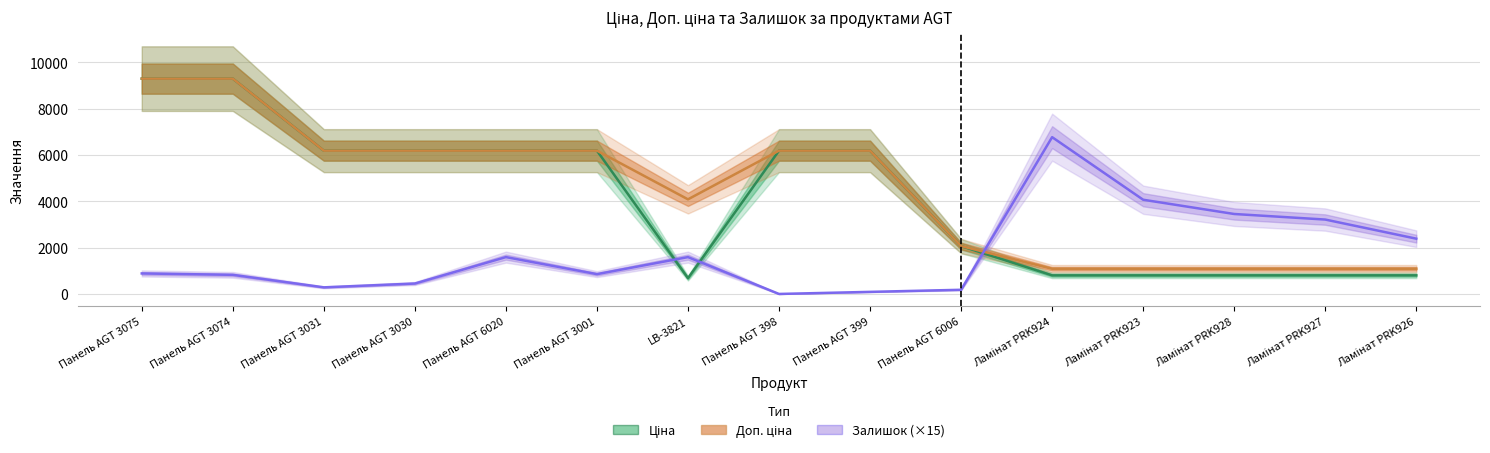

Reading left to right, list all the values displayed in this chart.

Ціна: Панель AGT 3075=9290.5	Панель AGT 3074=9290.5	Панель AGT 3031=6182.6	Панель AGT 3030=6182.6	Панель AGT 6020=6182.6	Панель AGT 3001=6182.6	LB-3821=680.4	Панель AGT 398=6182.6	Панель AGT 399=6182.6	Панель AGT 6006=2066.2	Ламінат PRK924=802.1	Ламінат PRK923=802.1	Ламінат PRK928=802.1	Ламінат PRK927=802.1	Ламінат PRK926=802.1
Доп. ціна: Панель AGT 3075=9290.5	Панель AGT 3074=9290.5	Панель AGT 3031=6182.6	Панель AGT 3030=6182.6	Панель AGT 6020=6182.6	Панель AGT 3001=6182.6	LB-3821=4082.3	Панель AGT 398=6182.6	Панель AGT 399=6182.6	Панель AGT 6006=2066.0	Ламінат PRK924=1087.0	Ламінат PRK923=1087.0	Ламінат PRK928=1087.0	Ламінат PRK927=1087.0	Ламінат PRK926=1087.0
Залишок (×15): Панель AGT 3075=885.0	Панель AGT 3074=825.0	Панель AGT 3031=285.0	Панель AGT 3030=450.0	Панель AGT 6020=1590.0	Панель AGT 3001=855.0	LB-3821=1590.0	Панель AGT 398=0.0	Панель AGT 399=90.0	Панель AGT 6006=180.0	Ламінат PRK924=6765.0	Ламінат PRK923=4065.0	Ламінат PRK928=3450.0	Ламінат PRK927=3210.0	Ламінат PRK926=2385.0